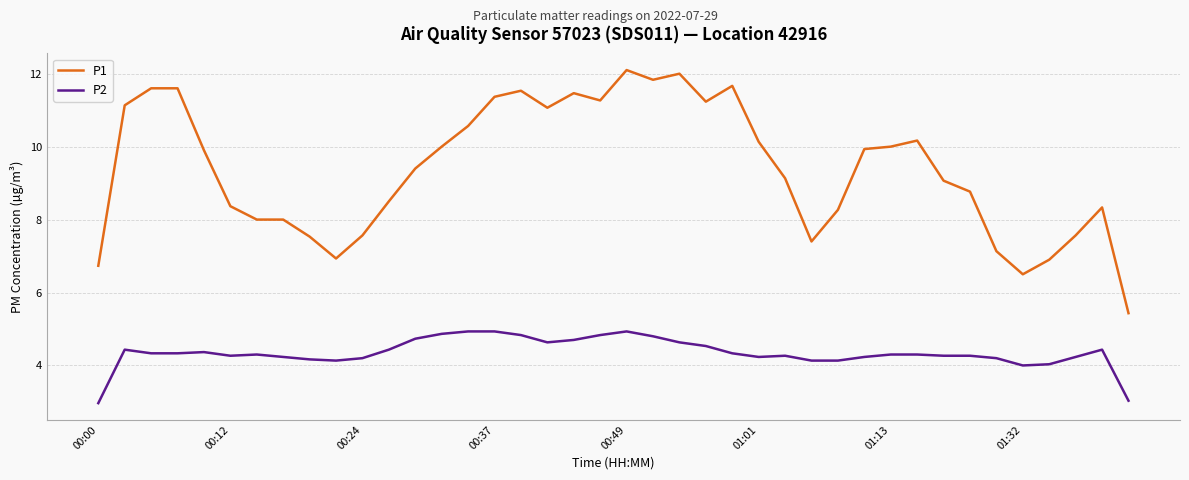

At how many categories does at least one series exceed 4?

40